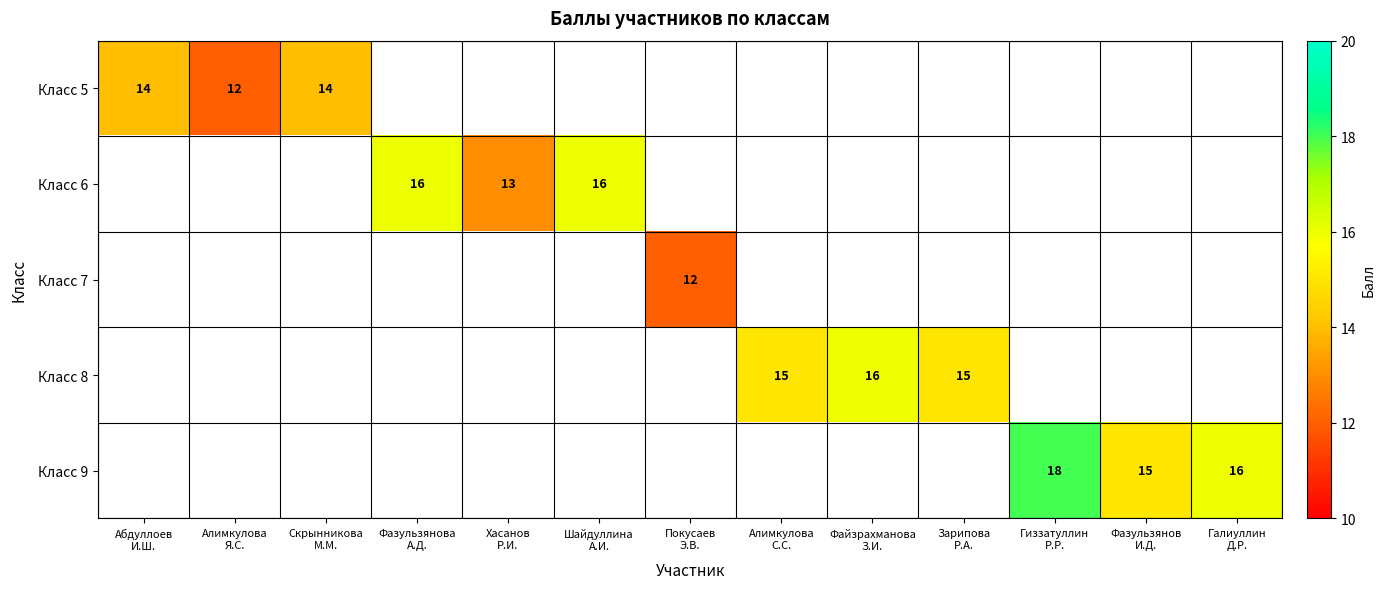

At which label does Класс 5 reach its peak?

Абдуллоев И.Ш.